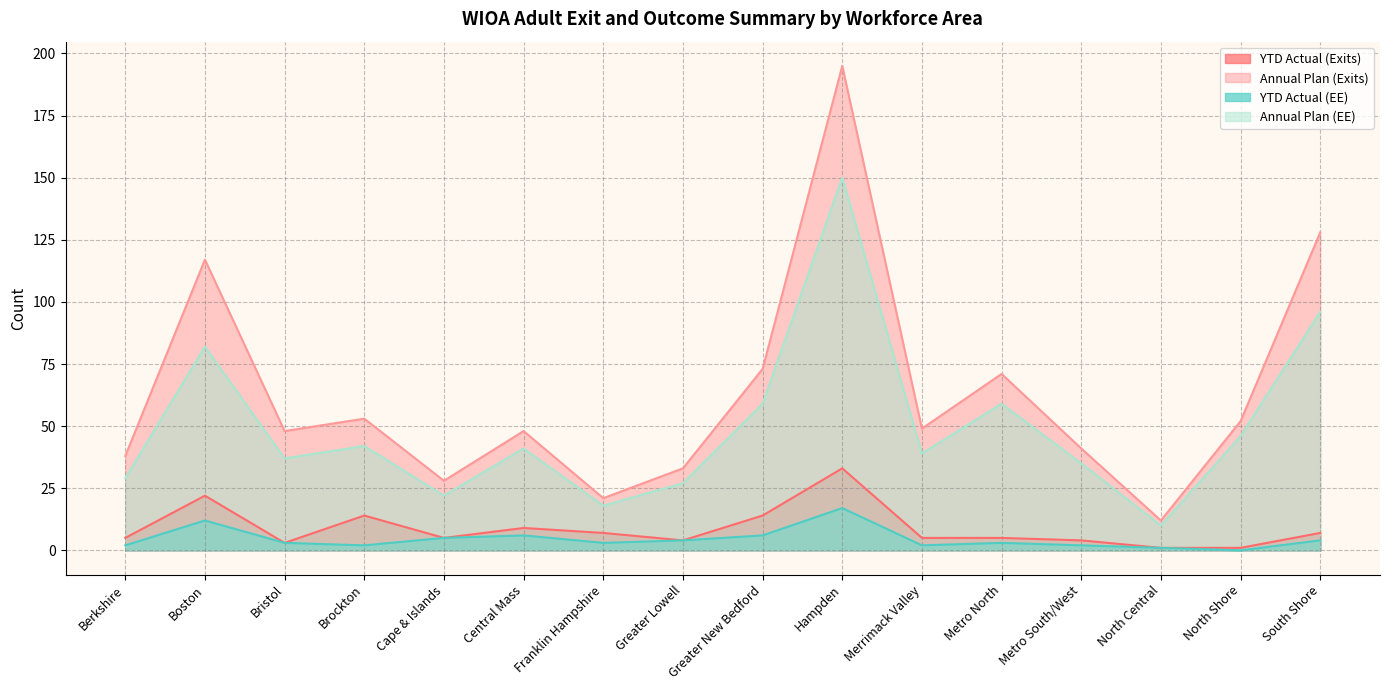

At how many categories does at least one series exceed 165?

1